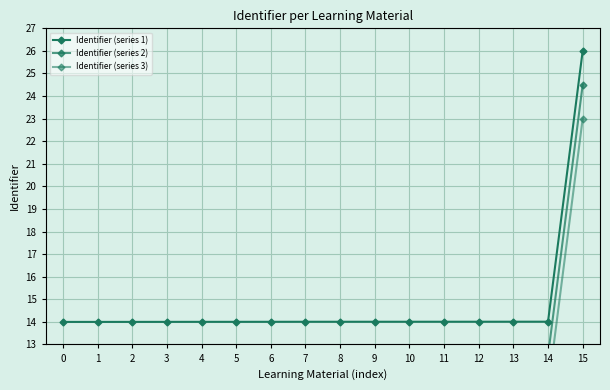

What is the maximum value for Identifier (series 1)?

26.0